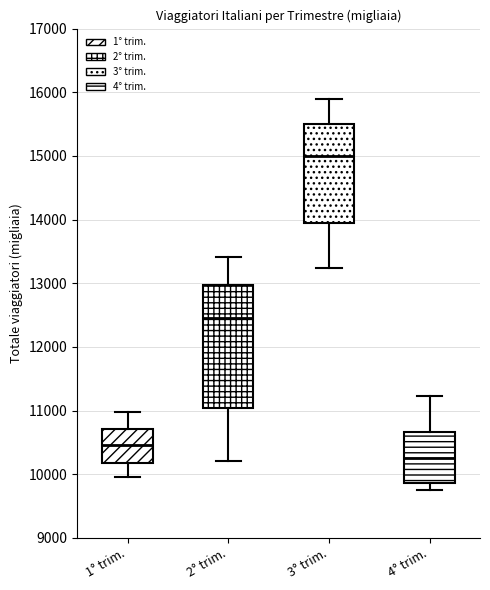

Reading left to right, transcribe this box plot: for each box, give where its median line is, the range the box spans, and where its two whiskers end, as read against the y-axis. The values are not printed on the chart, so give them approximately, as read against the axis.

1° trim.: median 10500, box 10200 to 10700, whiskers 10000 to 11000
2° trim.: median 12500, box 11000 to 13000, whiskers 10200 to 13400
3° trim.: median 15000, box 13900 to 15500, whiskers 13200 to 15900
4° trim.: median 10300, box 9900 to 10700, whiskers 9800 to 11200